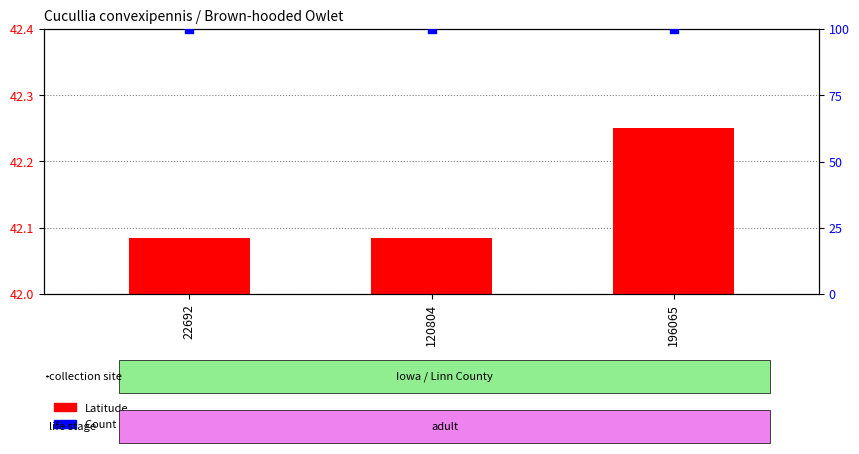

What is the total value across all series at 196065?

142.3